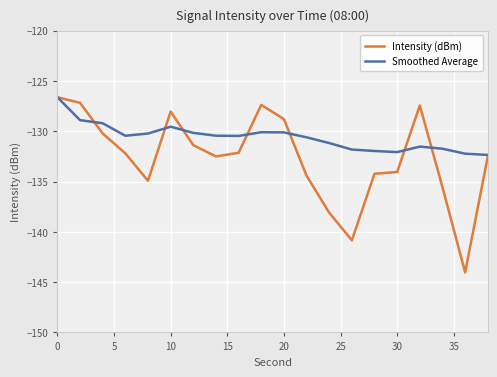

Which series has the largest range (max minus min)?

Intensity (dBm)